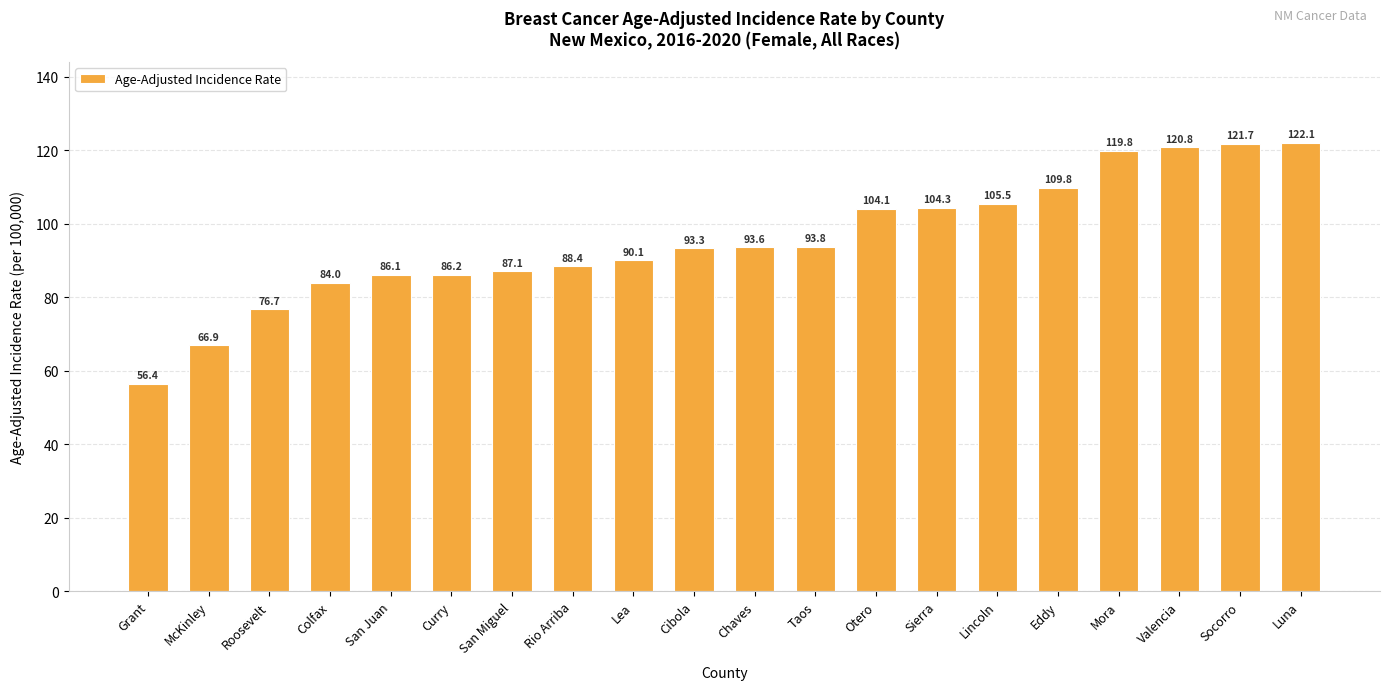

Approximately how many times larger is the value at Mora compared to Lea?

1.3